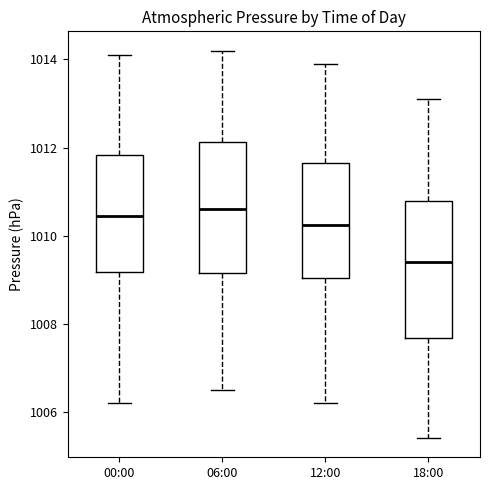

Where does the lower whisker of the box for 06:00 end on the y-axis? The values are not printed on the chart, so give them approximately, as read against the axis.

1006.6